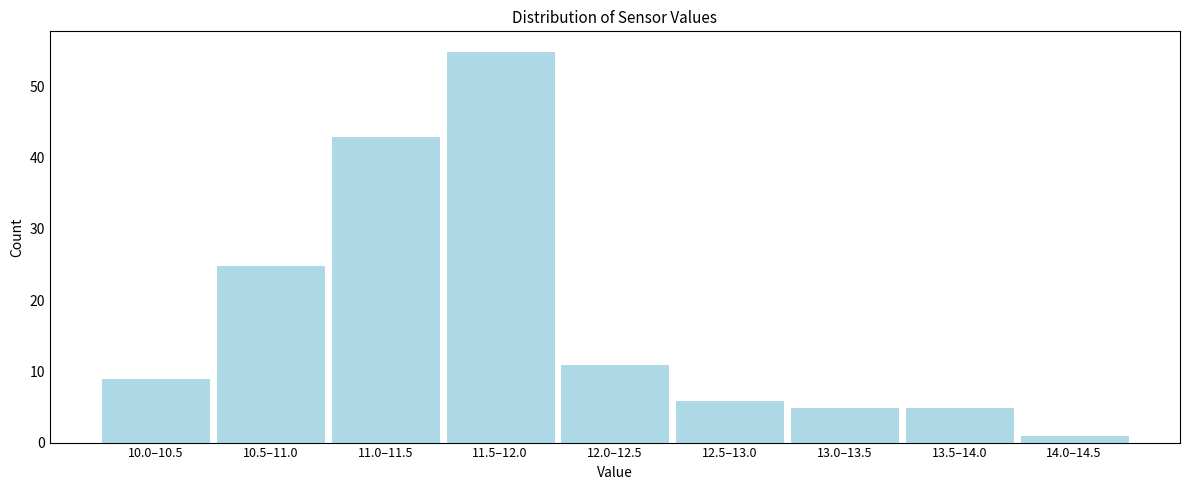

Reading left to right, transcribe all the data shown in this chart.

10.0–10.5=9	10.5–11.0=25	11.0–11.5=43	11.5–12.0=55	12.0–12.5=11	12.5–13.0=6	13.0–13.5=5	13.5–14.0=5	14.0–14.5=1